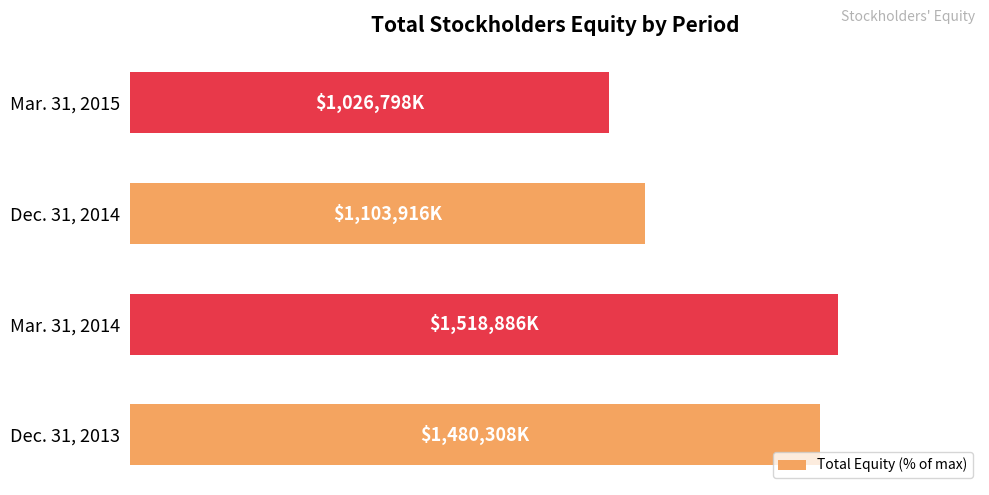

List the labels in order of value, largest first.

Mar. 31, 2014, Dec. 31, 2013, Dec. 31, 2014, Mar. 31, 2015